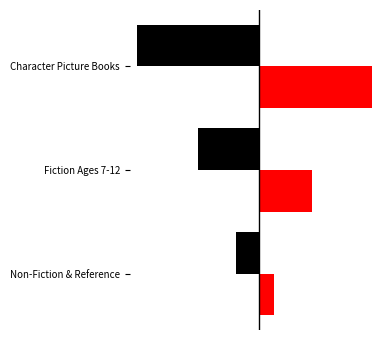

How many series are shown in this chart?

2